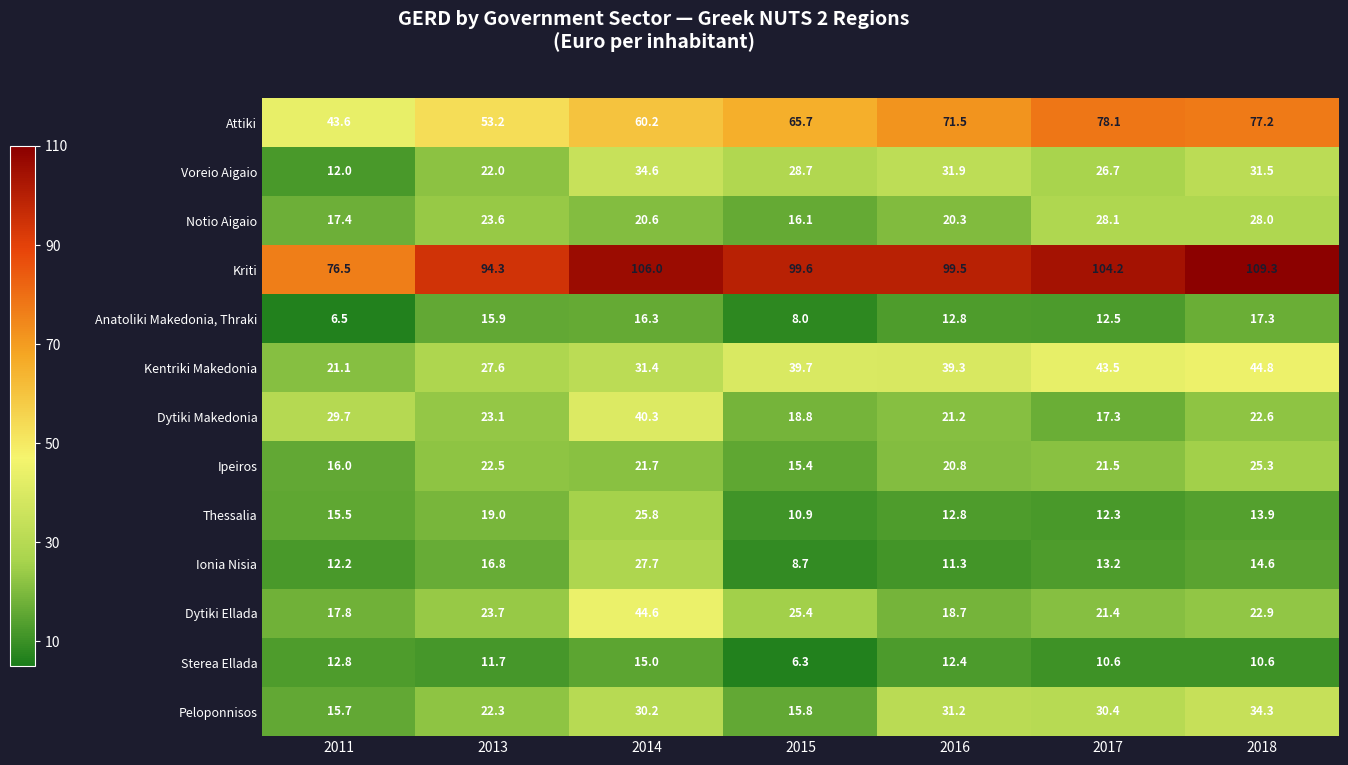

What is the smallest value displayed?

6.3